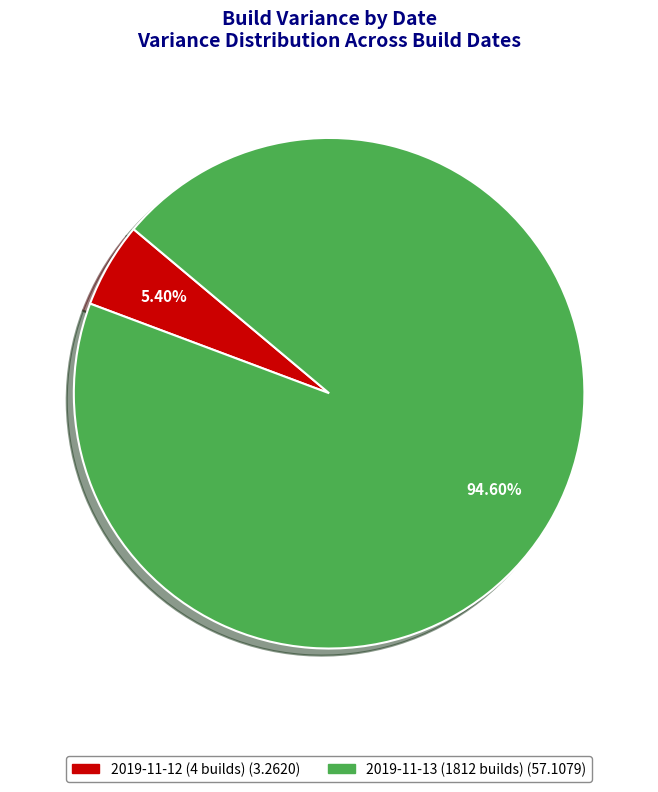

To the nearest percent, what portion does 2019-11-13 (1812 builds) represent?

95%